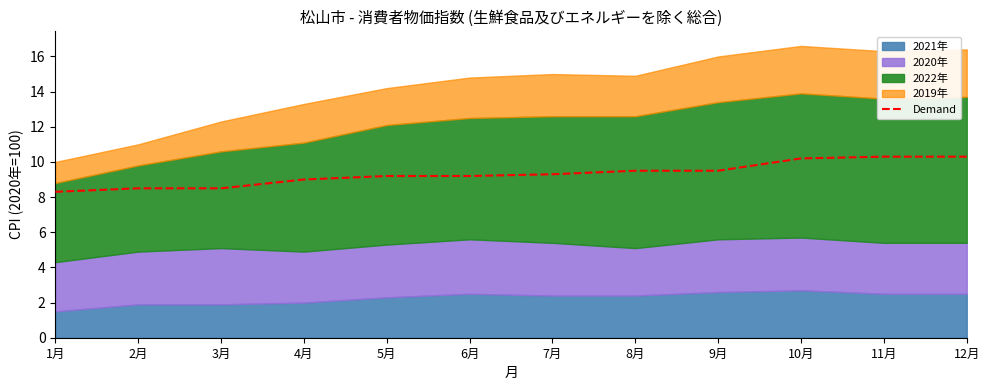

List the labels in order of value, largest first.

11月, 12月, 10月, 8月, 9月, 7月, 5月, 6月, 4月, 2月, 3月, 1月